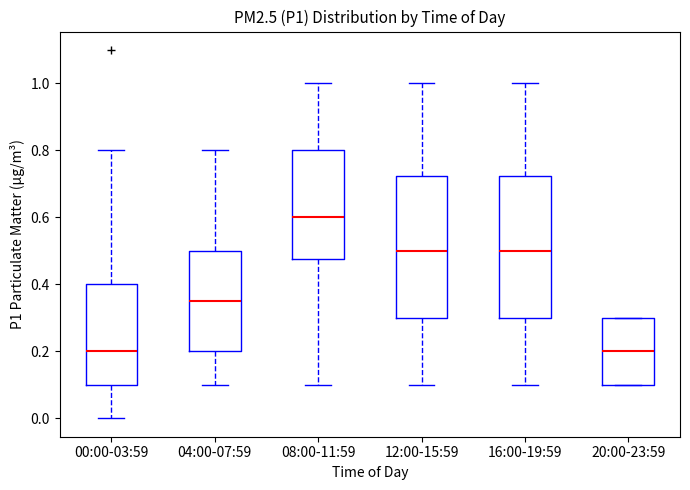

Reading left to right, read every box against the y-axis: the position of its median line, the range the box covers, and the ends of its whiskers. The values are not printed on the chart, so give them approximately, as read against the axis.

00:00-03:59: median 0.20, box 0.10 to 0.40, whiskers 0.00 to 0.80
04:00-07:59: median 0.36, box 0.20 to 0.50, whiskers 0.10 to 0.80
08:00-11:59: median 0.60, box 0.48 to 0.80, whiskers 0.10 to 1.00
12:00-15:59: median 0.50, box 0.30 to 0.72, whiskers 0.10 to 1.00
16:00-19:59: median 0.50, box 0.30 to 0.72, whiskers 0.10 to 1.00
20:00-23:59: median 0.20, box 0.10 to 0.30, whiskers 0.10 to 0.30